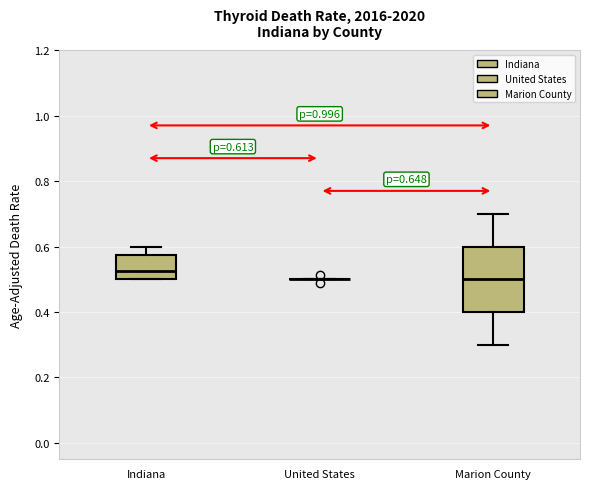

Which box is the tallest, from its lower edge to its upper edge?

Marion County